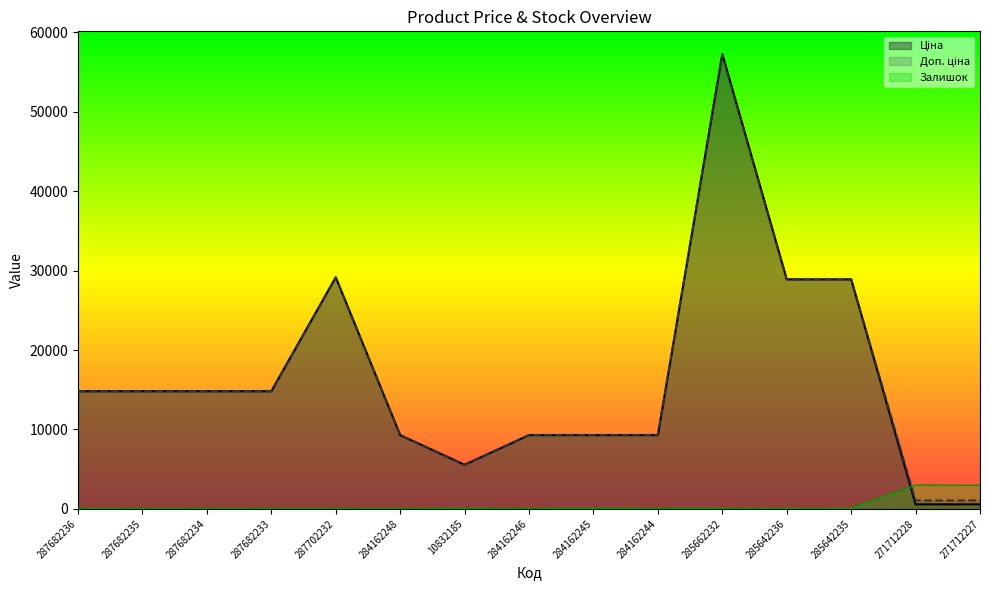

Which series has the largest range (max minus min)?

Ціна